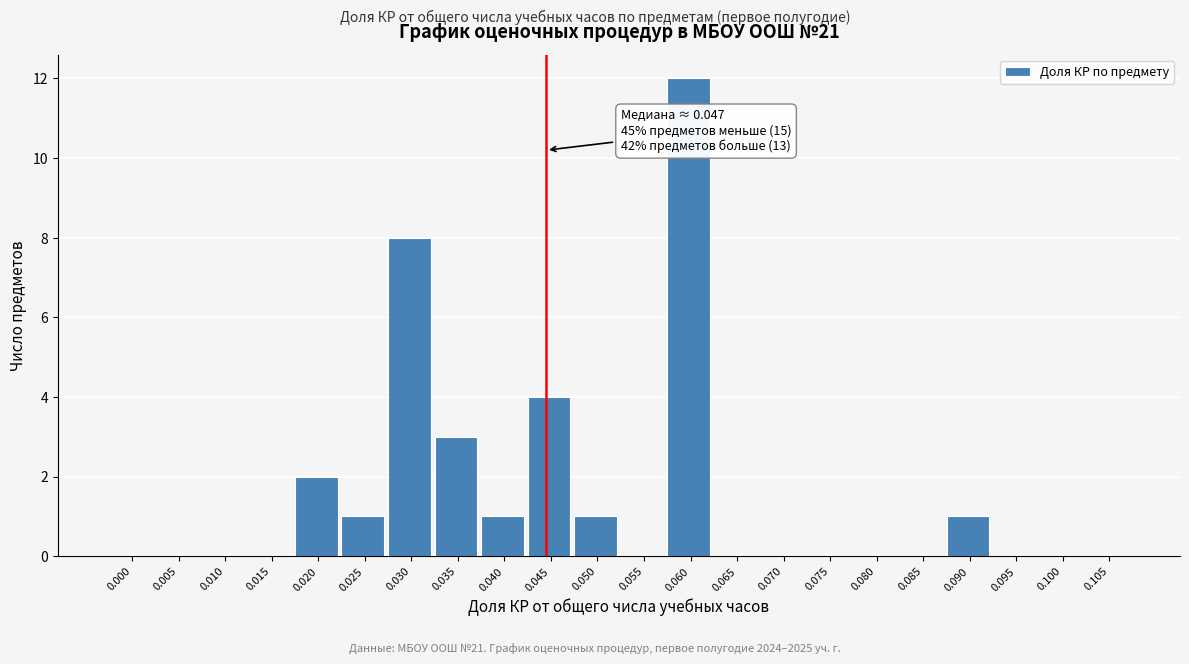

Reading left to right, list all the values displayed in this chart.

0.000=0	0.005=0	0.010=0	0.015=0	0.020=2	0.025=1	0.030=8	0.035=3	0.040=1	0.045=4	0.050=1	0.055=0	0.060=12	0.065=0	0.070=0	0.075=0	0.080=0	0.085=0	0.090=1	0.095=0	0.100=0	0.105=0